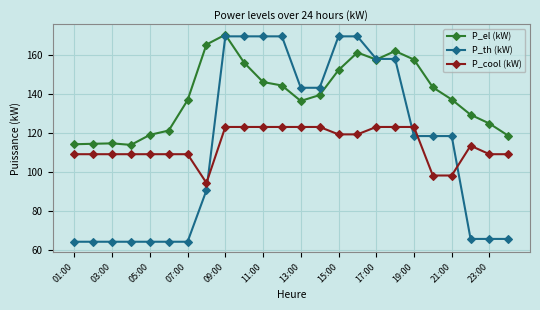

True or false: P_el (kW) and P_cool (kW) intersect in this chart.

False